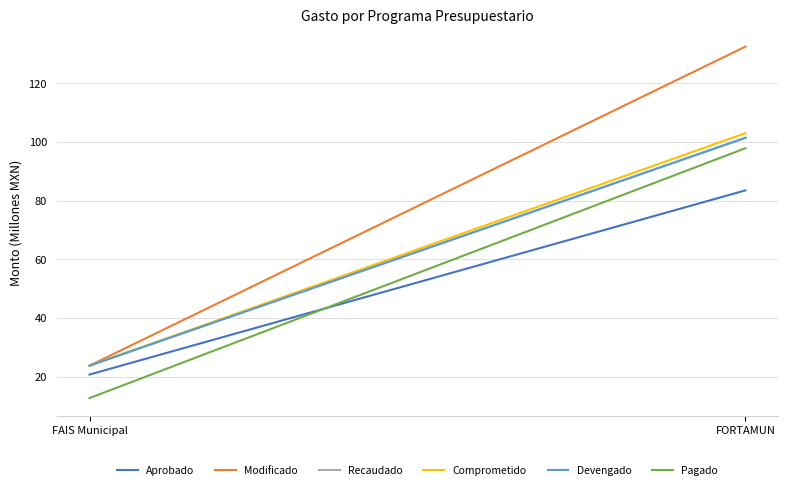

What is the lowest value of the Pagado series?

12.7